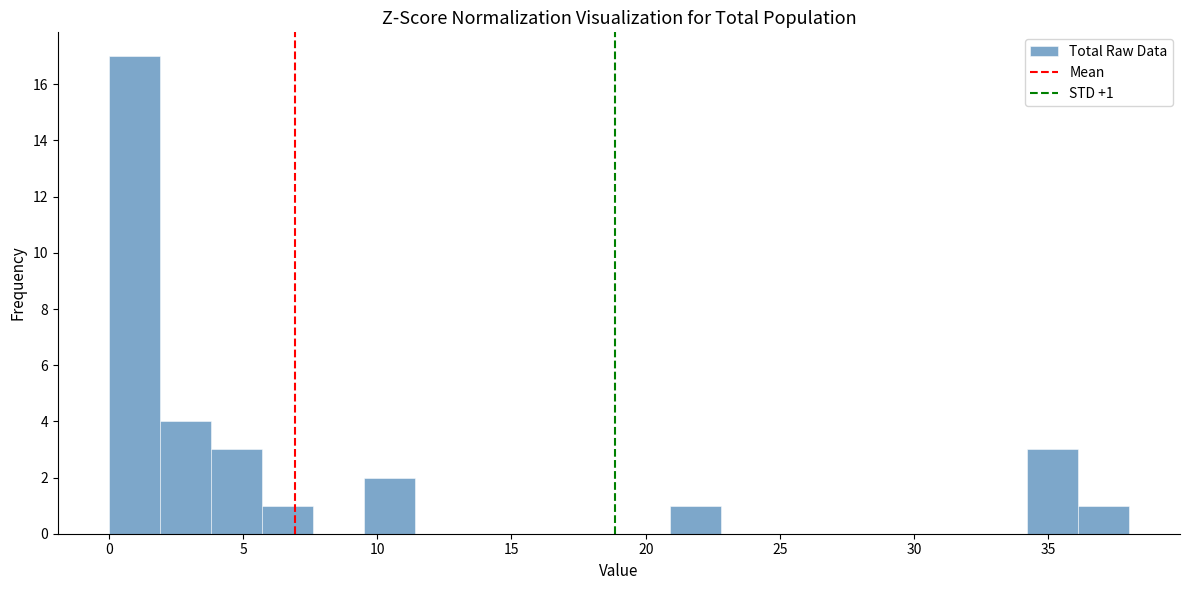

Read against the x-axis, roughly where is the centre of the tallest bar?

1.0